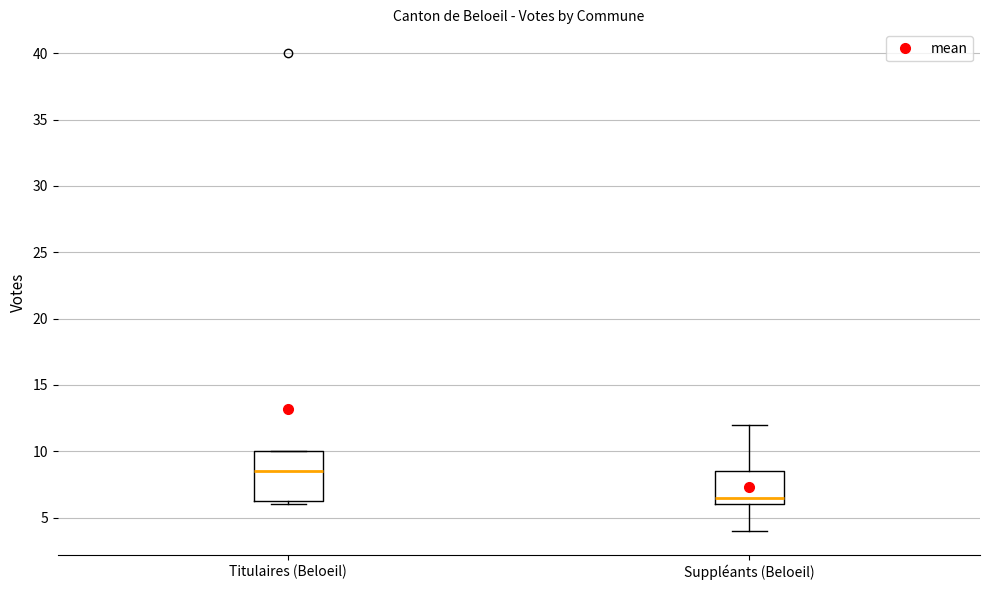

Reading left to right, transcribe this box plot: for each box, give where its median line is, the range the box spans, and where its two whiskers end, as read against the y-axis. The values are not printed on the chart, so give them approximately, as read against the axis.

Titulaires (Beloeil): median 8.5, box 6.5 to 10.0, whiskers 6.0 to 10.0
Suppléants (Beloeil): median 6.5, box 6.0 to 8.5, whiskers 4.0 to 12.0